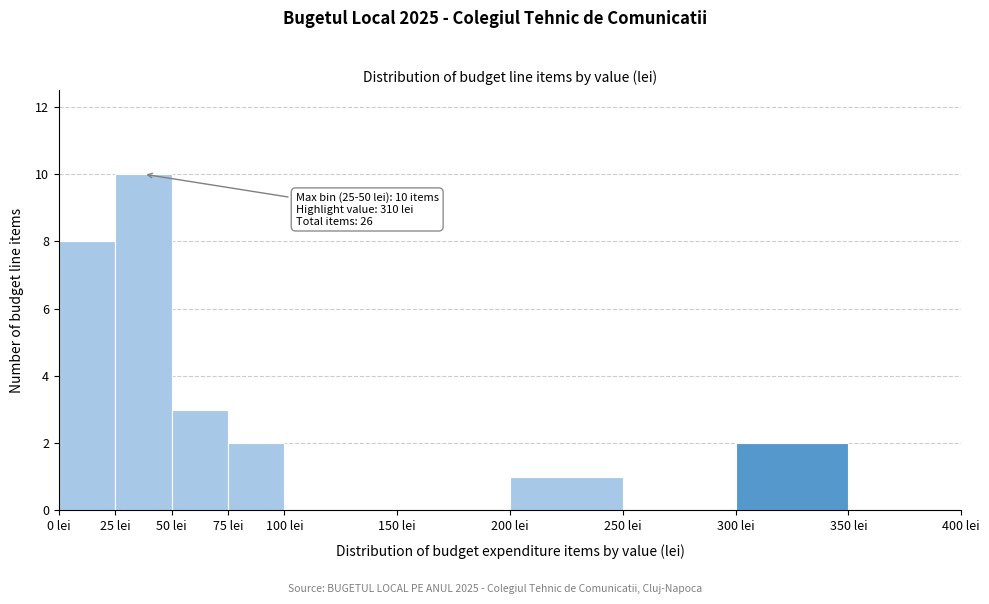

Over which range of the x-axis is the bar tallest?

25 to 50